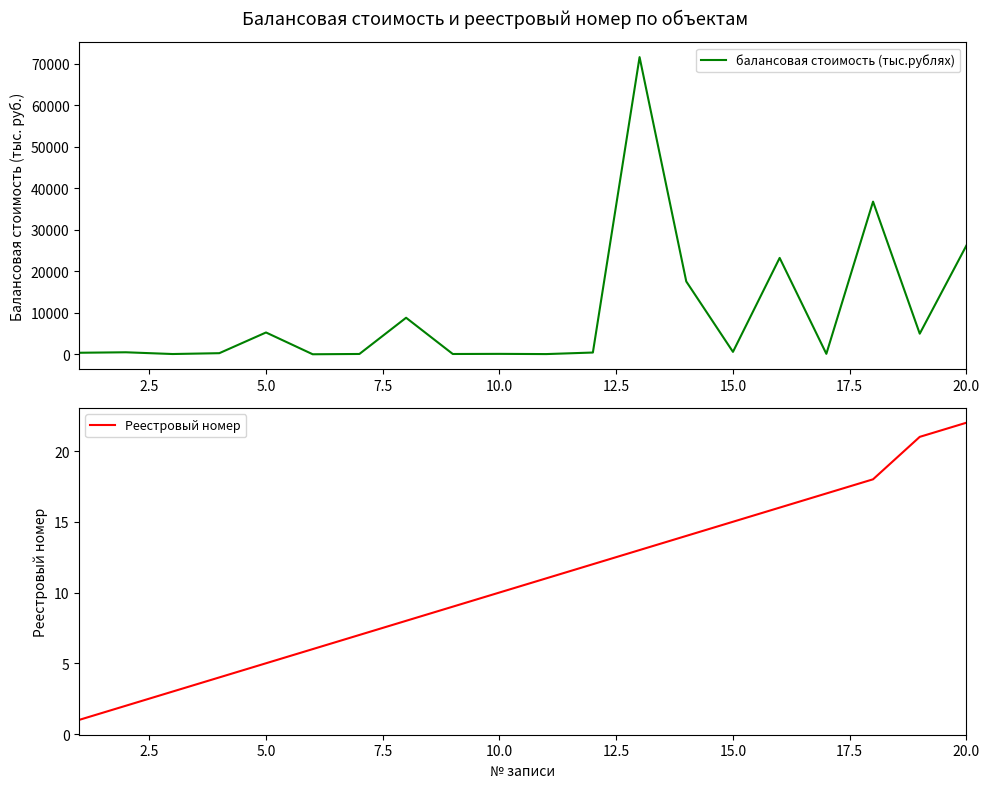

In балансовая стоимость (тыс.рублях), how many points are lower than both neighbors (excluding endpoints)?

7